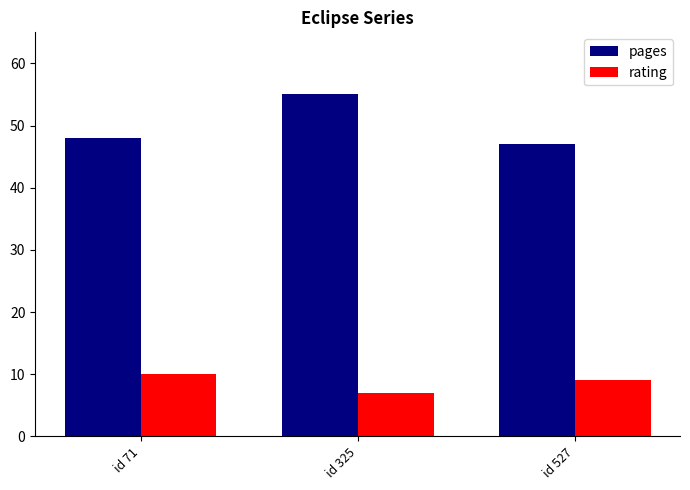

How many groups of bars are there?

3